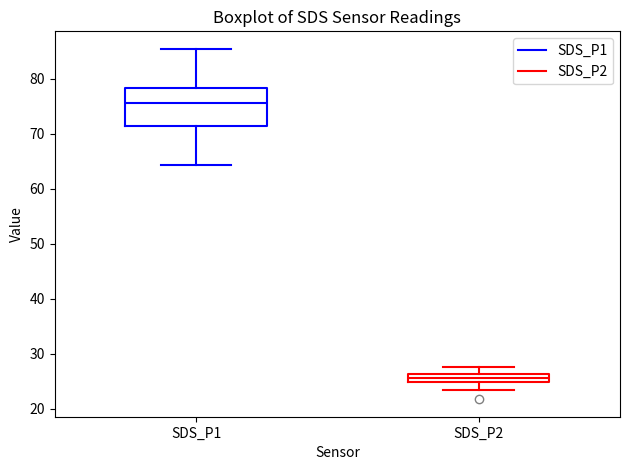

Which box is the tallest, from its lower edge to its upper edge?

SDS_P1